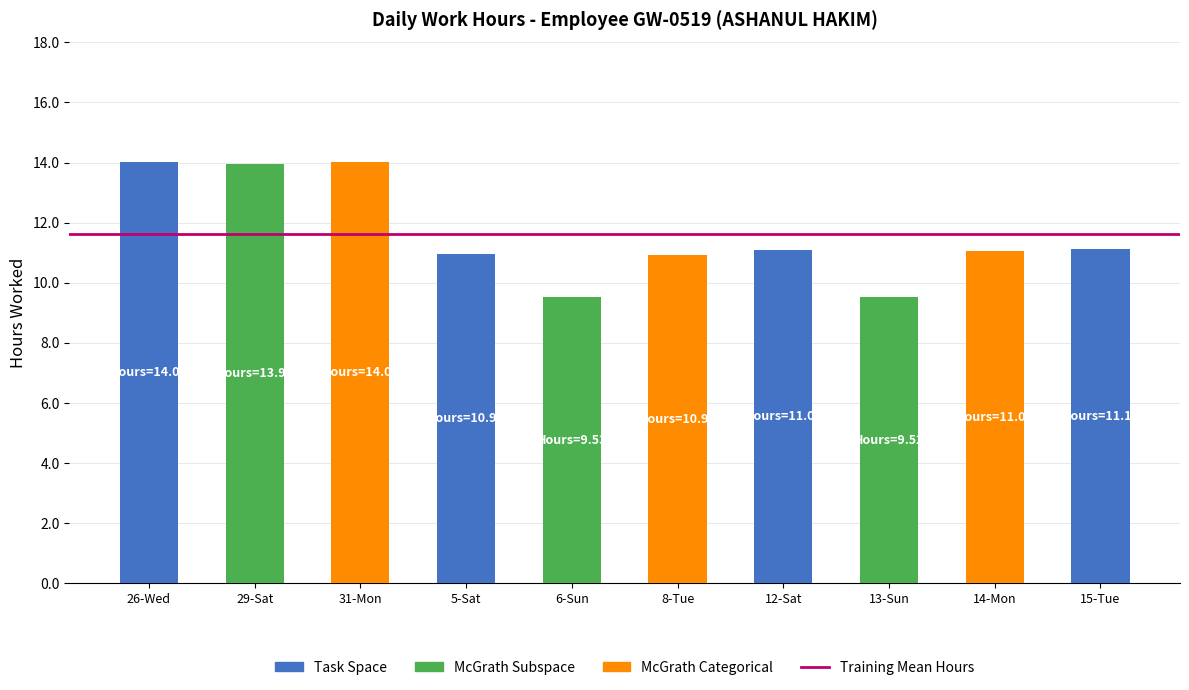

The value at 15-Tue is 11.1. True or false?

True